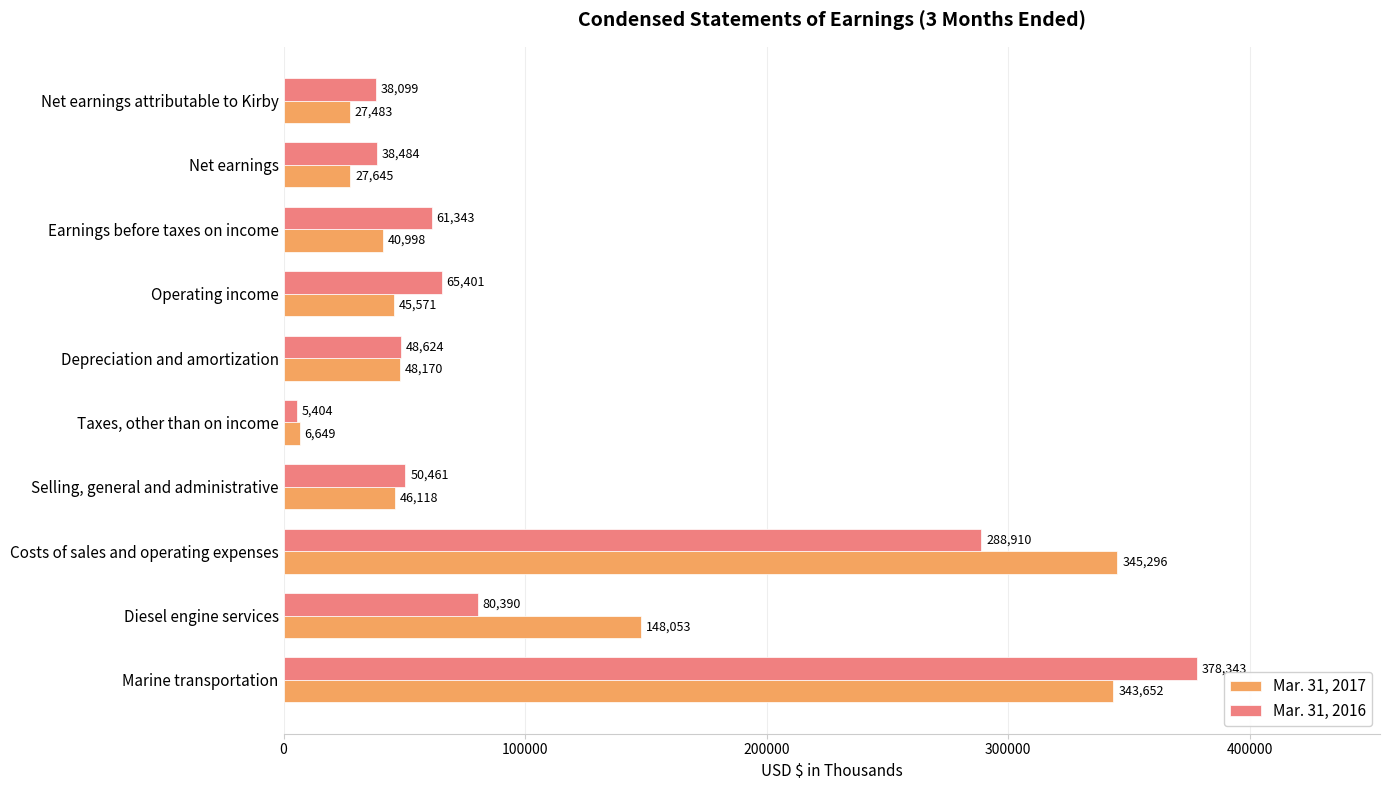

List the labels in order of Mar. 31, 2017 value, largest first.

Costs of sales and operating expenses, Marine transportation, Diesel engine services, Depreciation and amortization, Selling, general and administrative, Operating income, Earnings before taxes on income, Net earnings, Net earnings attributable to Kirby, Taxes, other than on income